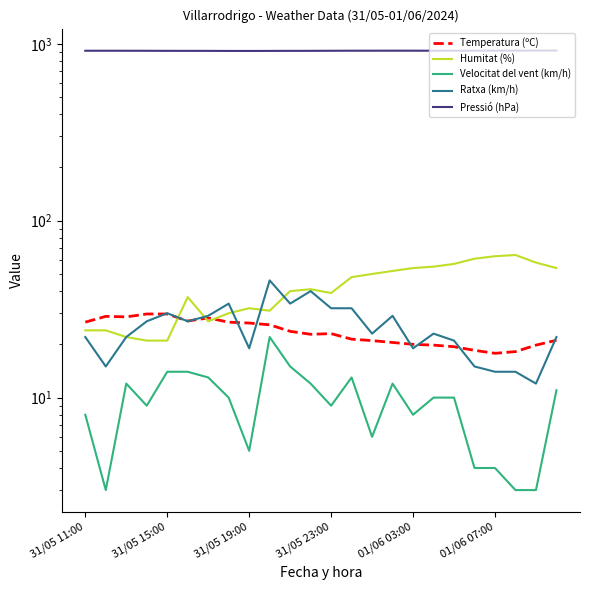

What is the sum of all Ratxa (km/h) values?

601.0